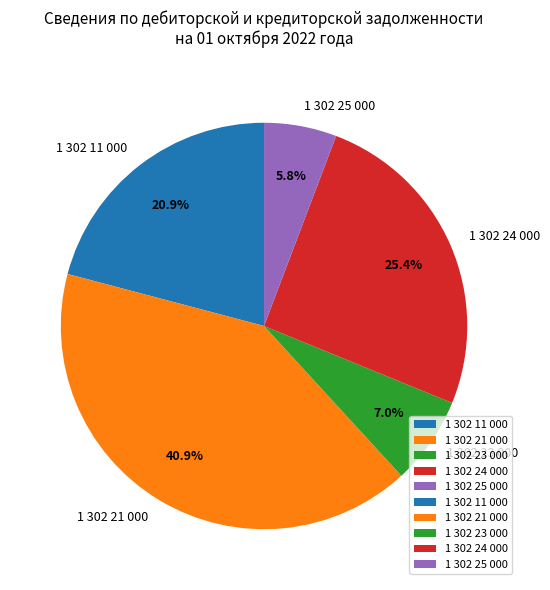

Approximately how many times larger is the value at 1 302 23 000 compared to 1 302 11 000?

0.3